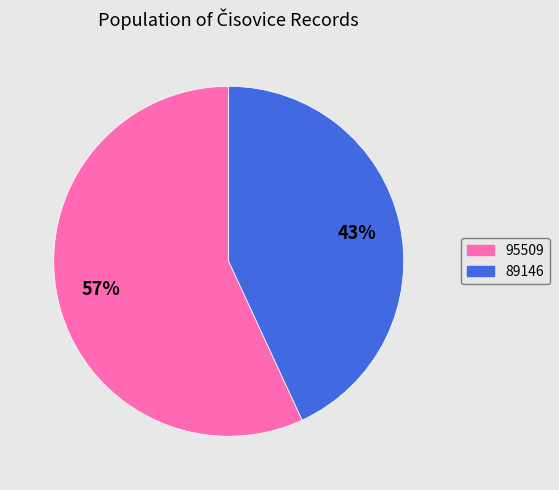

To the nearest percent, what is the difference between the largest and smallest slice percentages?

14%